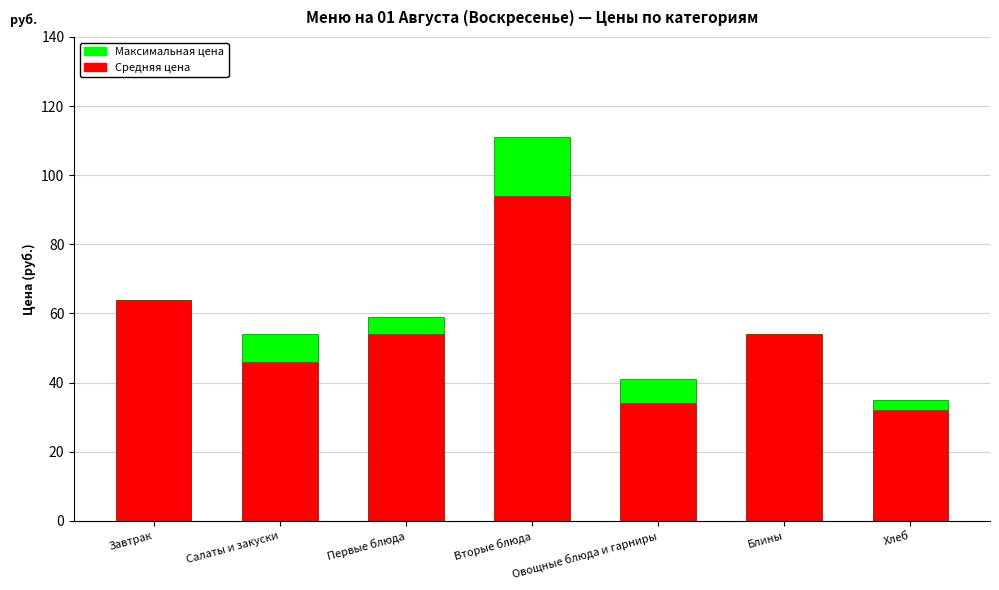

Is it true that Средняя цена equals 74 at Первые блюда?

False